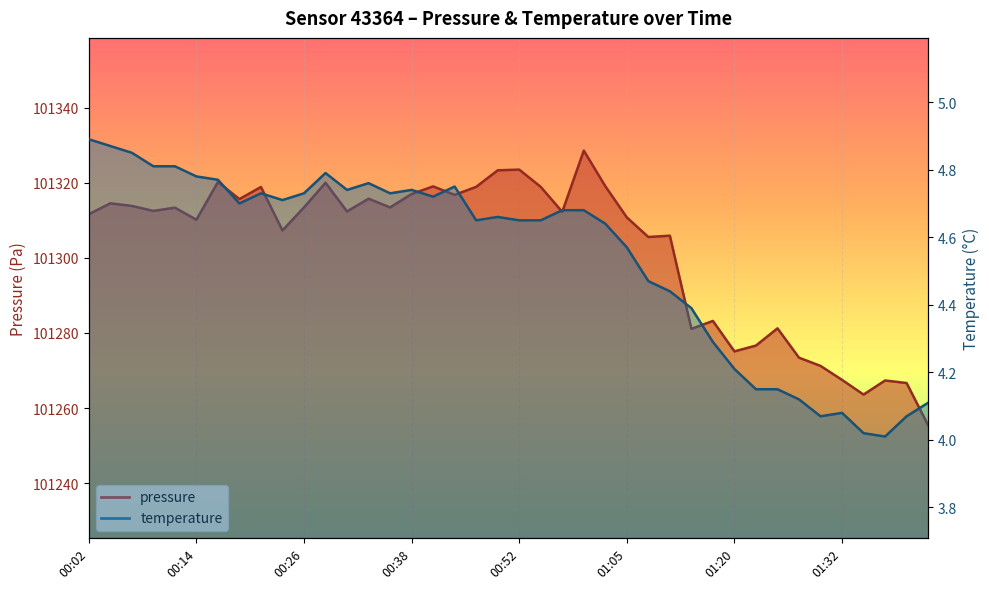

Rank the categories by pressure value from lowest to highest.

01:42, 01:35, 01:40, 01:37, 01:32, 01:30, 01:27, 01:20, 01:22, 01:15, 01:25, 01:17, 01:07, 01:10, 00:24, 00:14, 01:05, 00:02, 00:57, 00:31, 00:09, 00:11, 00:26, 00:36, 00:07, 00:04, 00:19, 00:34, 00:44, 00:38, 00:21, 00:47, 00:54, 00:41, 01:02, 00:29, 00:16, 00:49, 00:52, 00:59